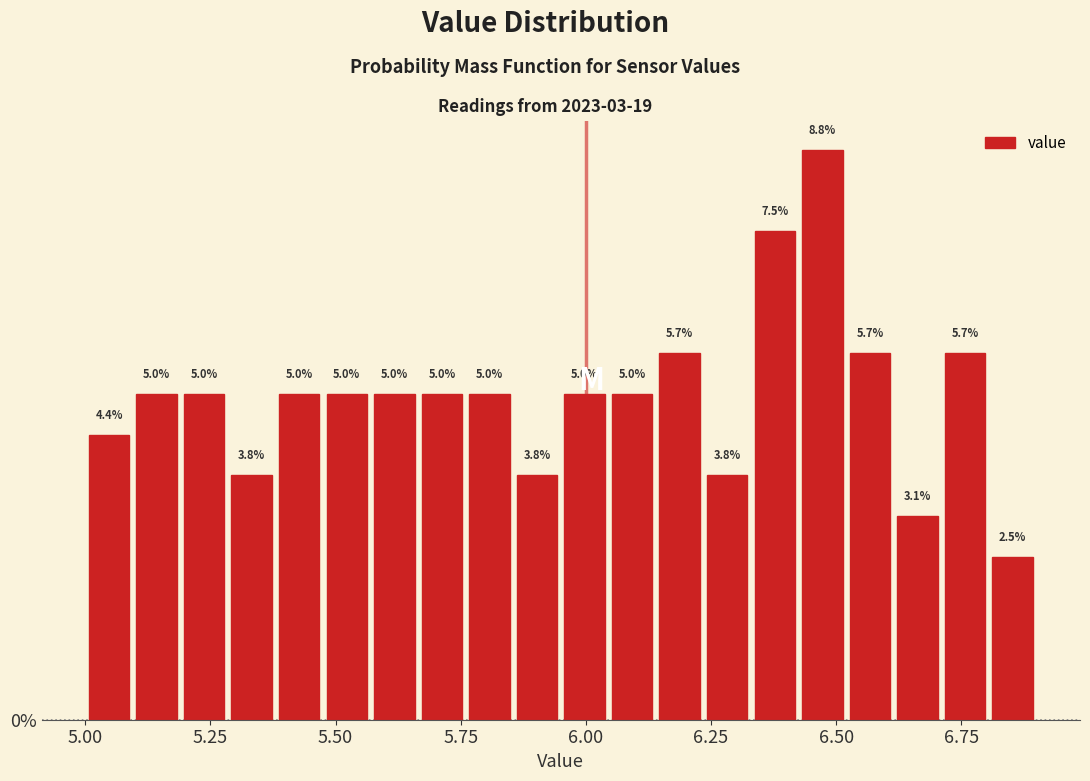

Read against the x-axis, roughly where is the centre of the tallest bar?

6.45